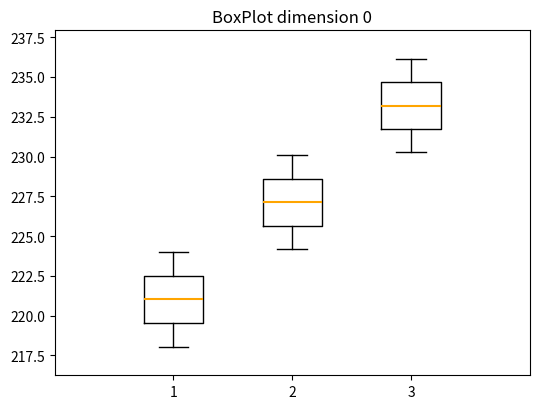

Reading left to right, transcribe this box plot: for each box, give where its median line is, the range the box spans, and where its two whiskers end, as read against the y-axis. The values are not printed on the chart, so give them approximately, as read against the axis.

1: median 221.0, box 219.5 to 222.5, whiskers 218.0 to 224.0
2: median 227.0, box 225.5 to 228.5, whiskers 224.0 to 230.0
3: median 233.0, box 231.5 to 234.5, whiskers 230.5 to 236.0